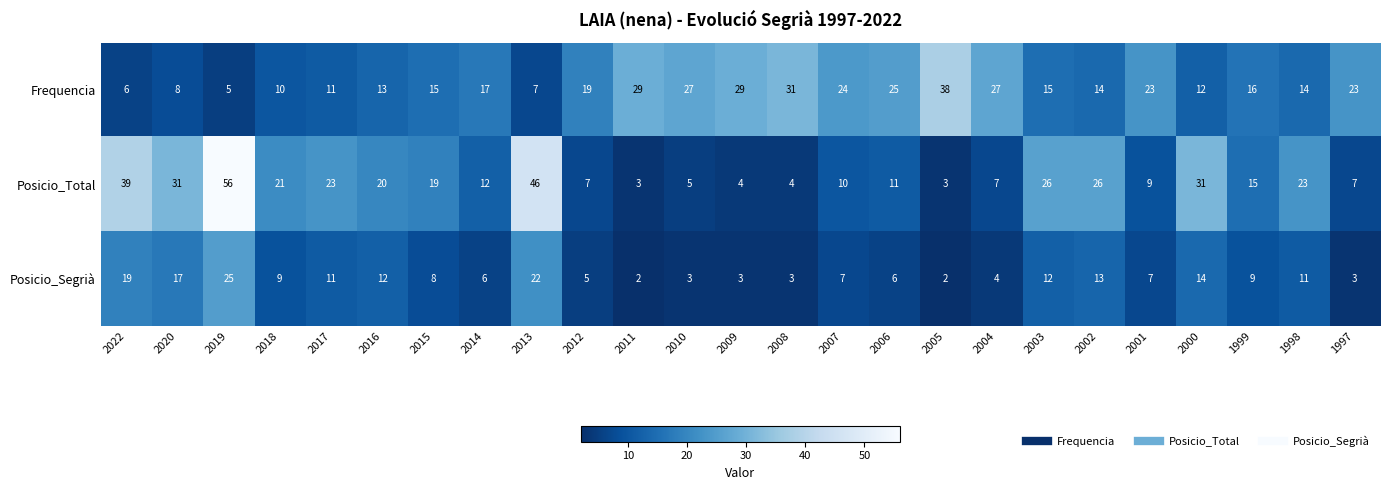

Which series changed the most between 2012 and 2011?

Frequencia